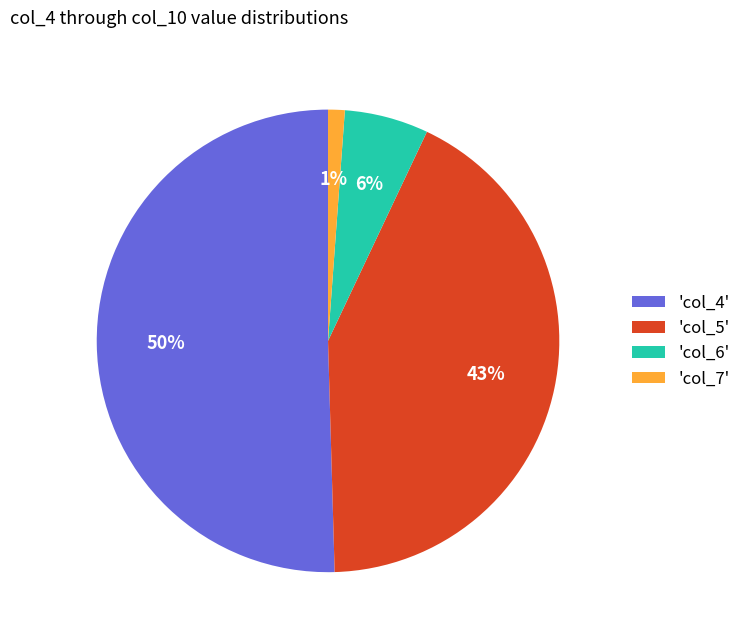

Do 'col_6' and 'col_7' together represent more than half of the pie?

No